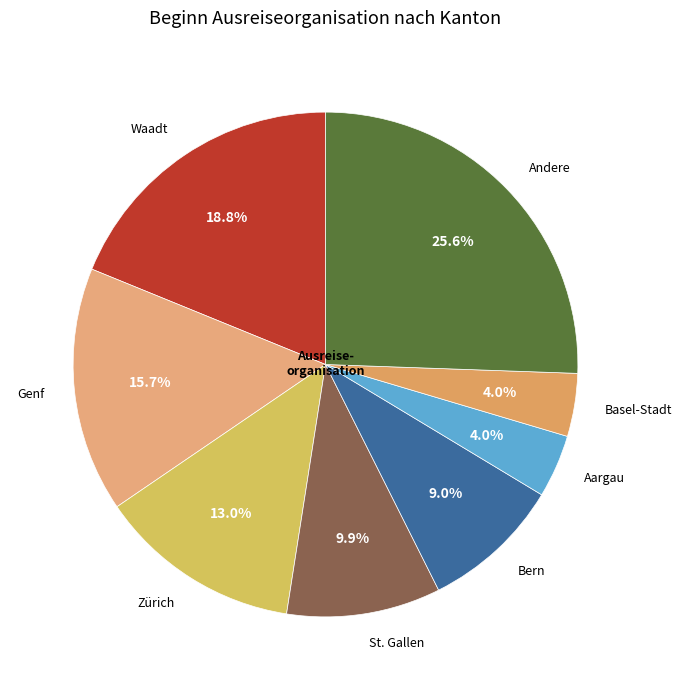

What percentage do Zürich and Genf together represent?

28.7%